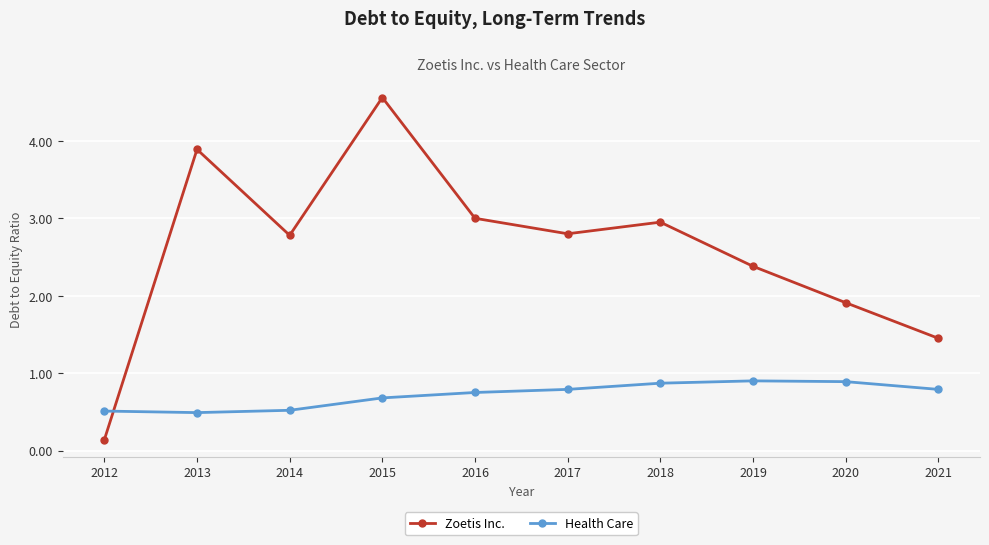

How many lines are shown in the chart?

2